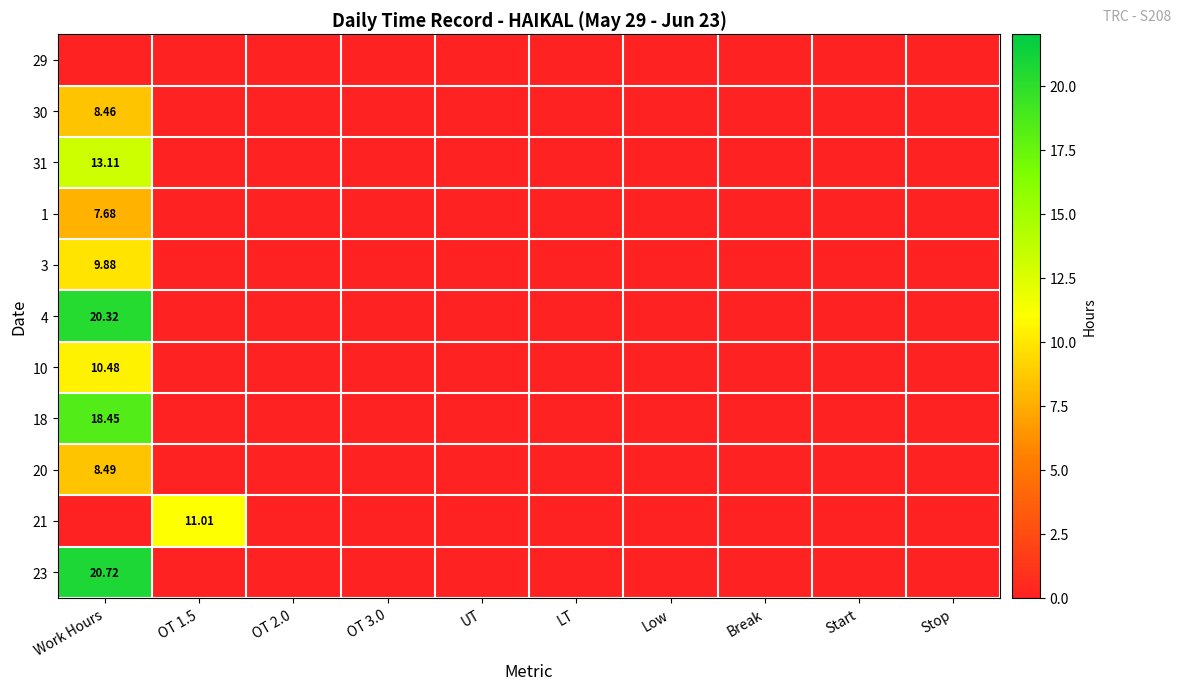

Rank the categories by 1 value from lowest to highest.

OT 1.5, OT 2.0, OT 3.0, UT, LT, Low, Break, Start, Stop, Work Hours